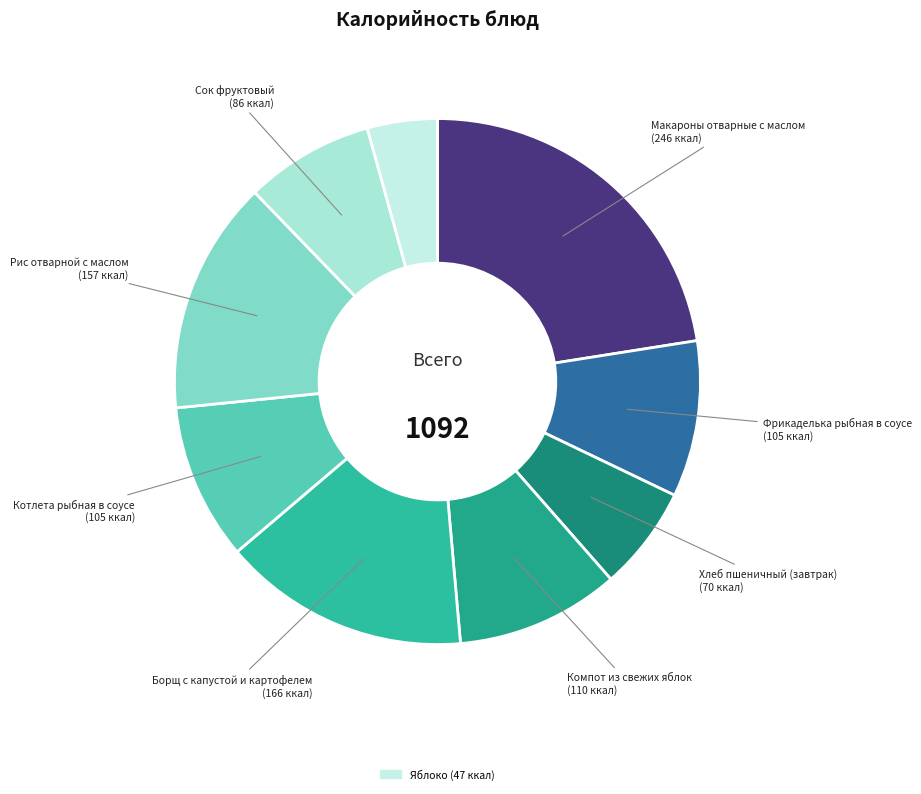

How many segments does this pie chart have?

9